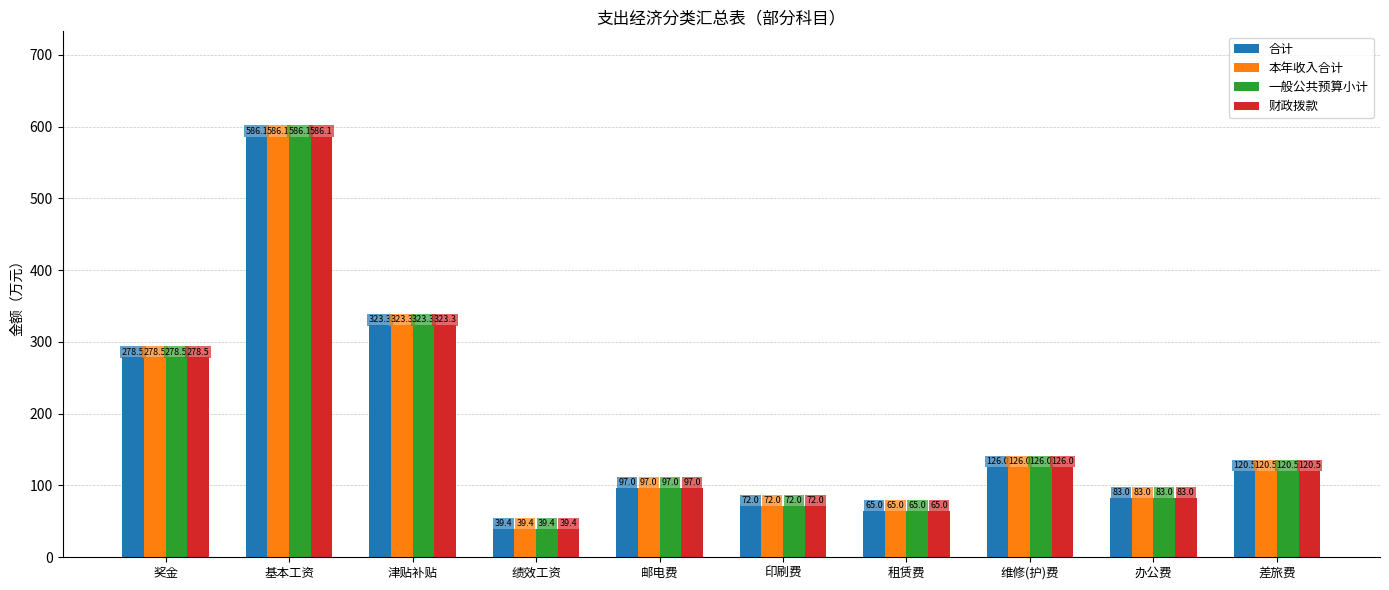

At which label is 合计 closest to 312?

津贴补贴